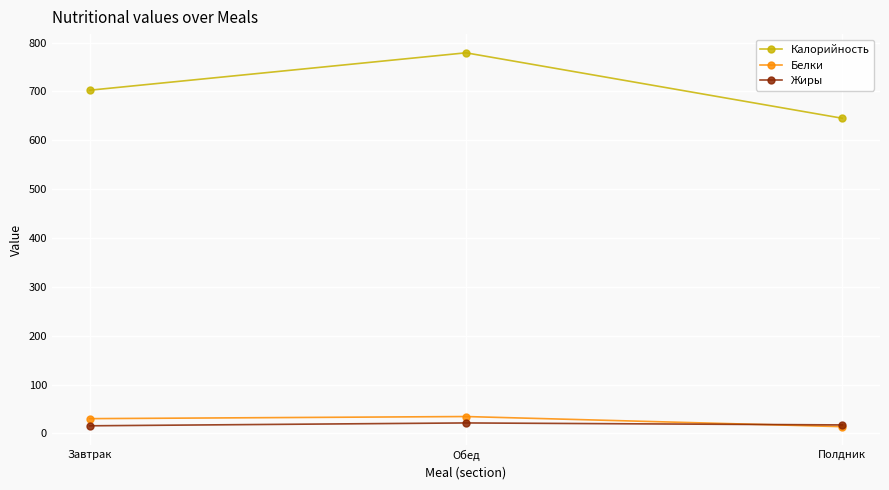

Which series has the largest range (max minus min)?

Калорийность